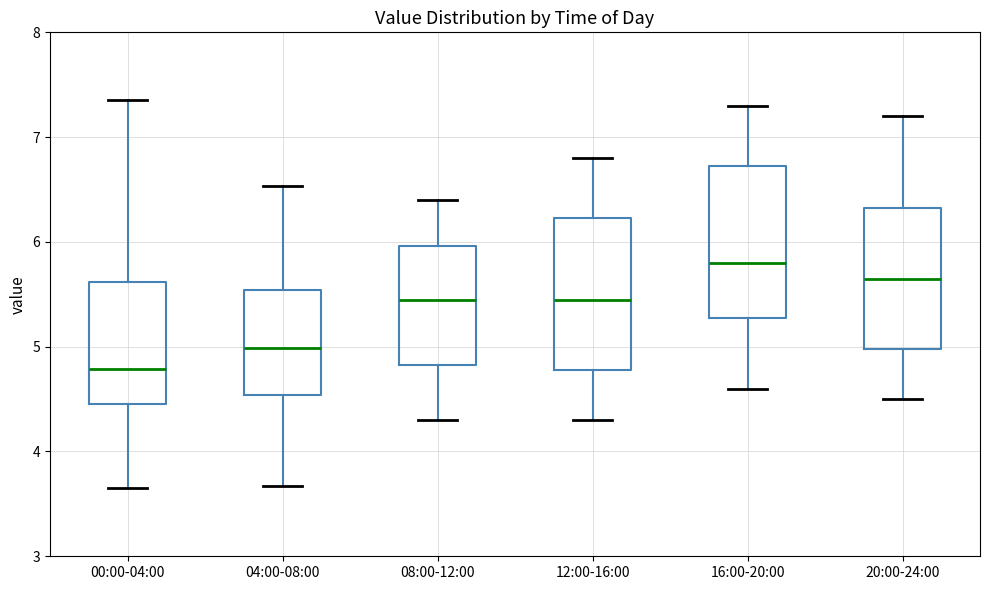

Reading left to right, transcribe this box plot: for each box, give where its median line is, the range the box spans, and where its two whiskers end, as read against the y-axis. The values are not printed on the chart, so give them approximately, as read against the axis.

00:00-04:00: median 4.8, box 4.5 to 5.6, whiskers 3.7 to 7.4
04:00-08:00: median 5.0, box 4.5 to 5.5, whiskers 3.7 to 6.5
08:00-12:00: median 5.5, box 4.8 to 6.0, whiskers 4.3 to 6.4
12:00-16:00: median 5.5, box 4.8 to 6.2, whiskers 4.3 to 6.8
16:00-20:00: median 5.8, box 5.3 to 6.7, whiskers 4.6 to 7.3
20:00-24:00: median 5.7, box 5.0 to 6.3, whiskers 4.5 to 7.2